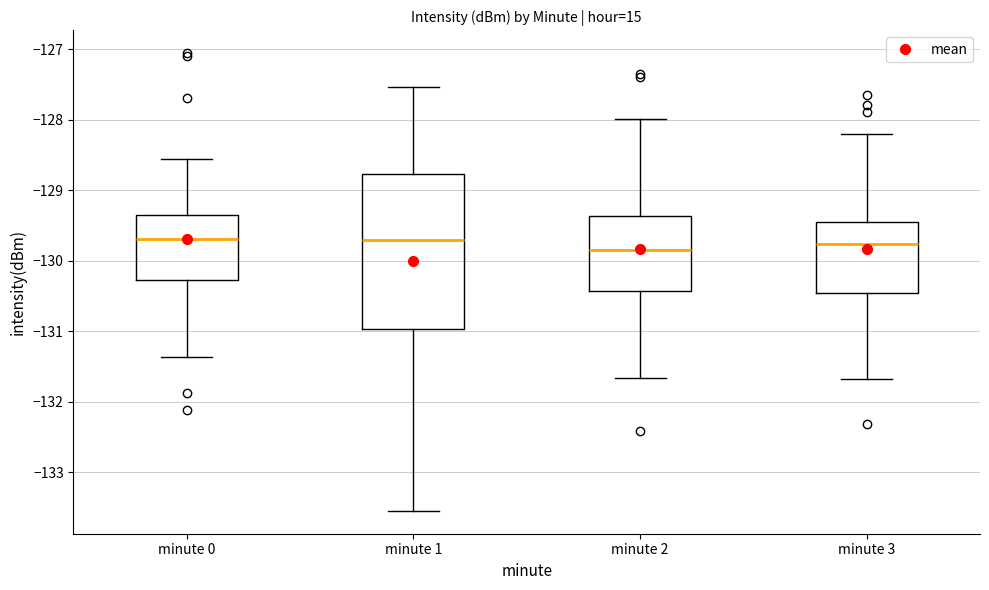

Where does the lower whisker of the box for minute 0 end on the y-axis? The values are not printed on the chart, so give them approximately, as read against the axis.

-131.4